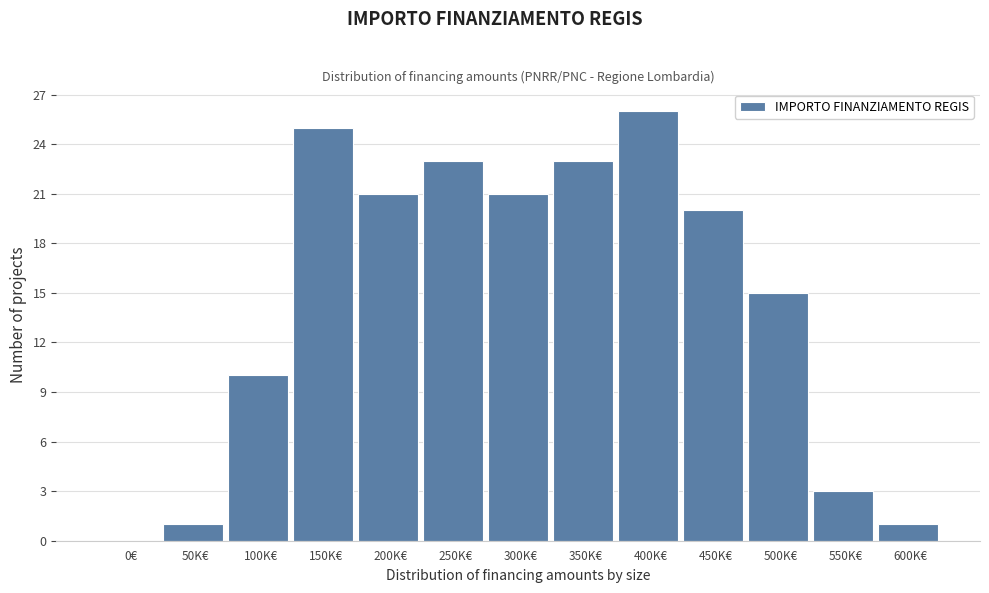

Reading left to right, what are all the values shown in this chart?

0€=0	50K€=1	100K€=10	150K€=25	200K€=21	250K€=23	300K€=21	350K€=23	400K€=26	450K€=20	500K€=15	550K€=3	600K€=1